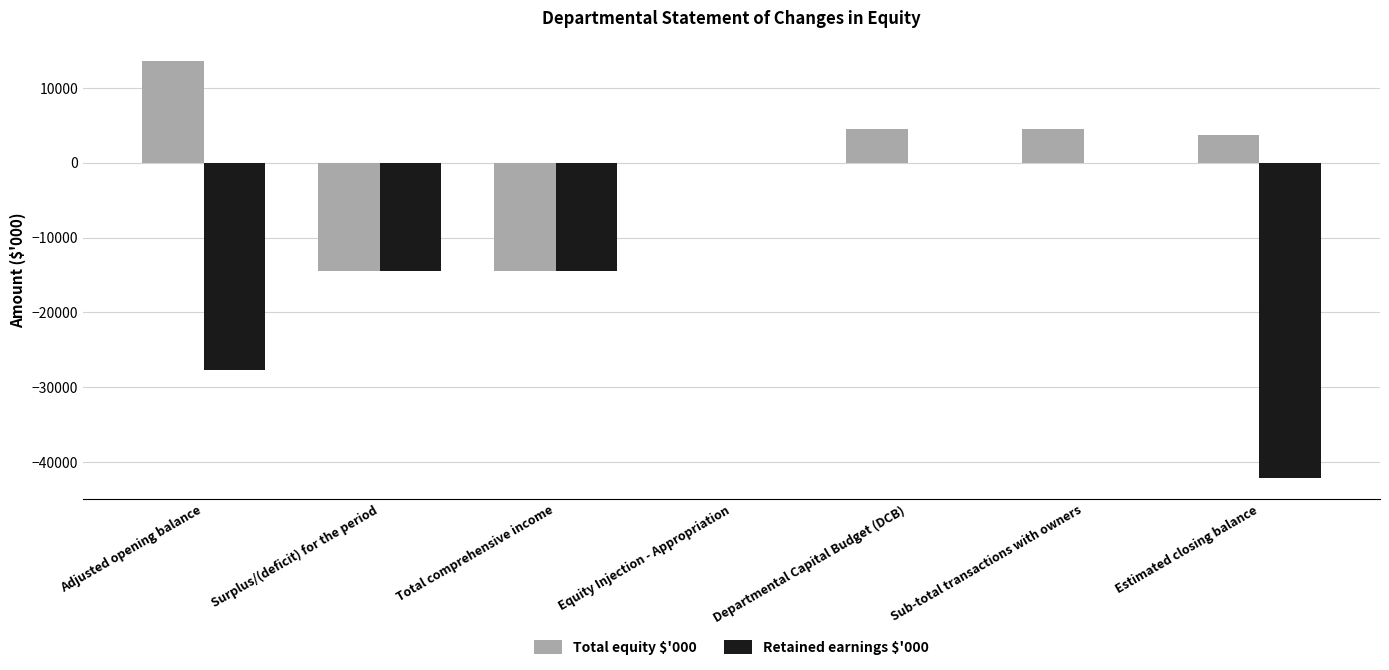

How many groups of bars are there?

7